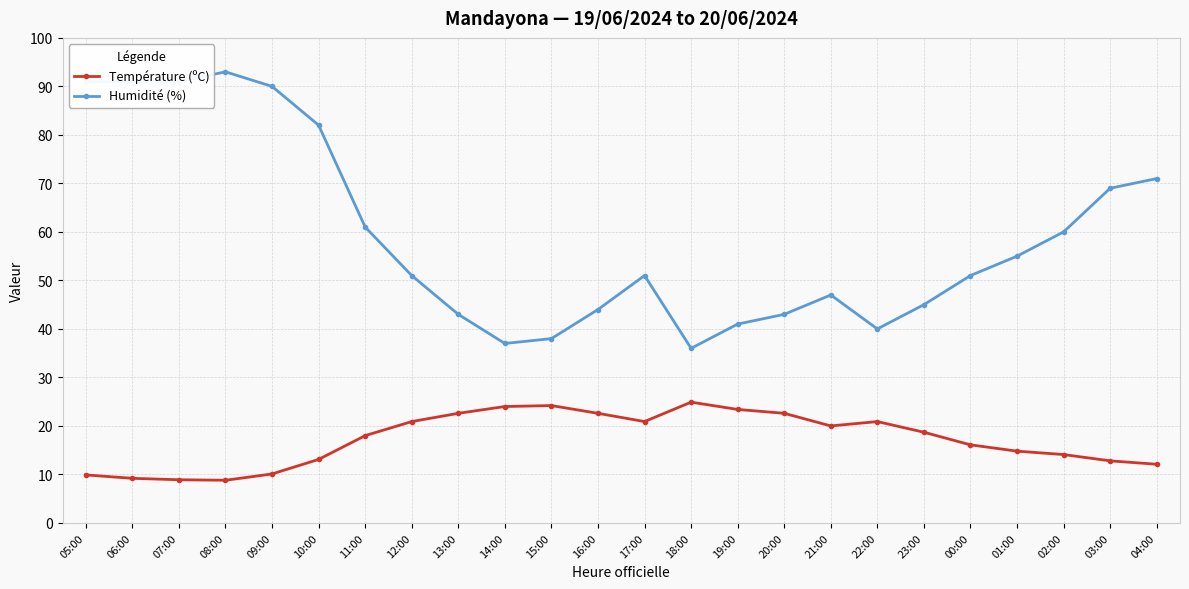

True or false: Température (ºC) has a value of 24.9 at 18:00.

True